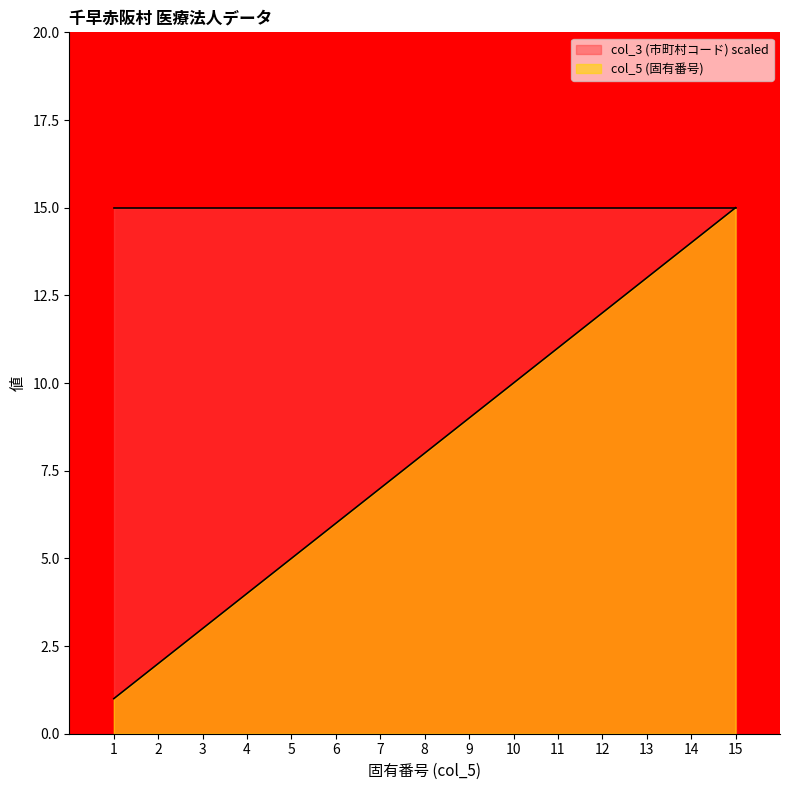

At which label does the data first exceed 8?

9